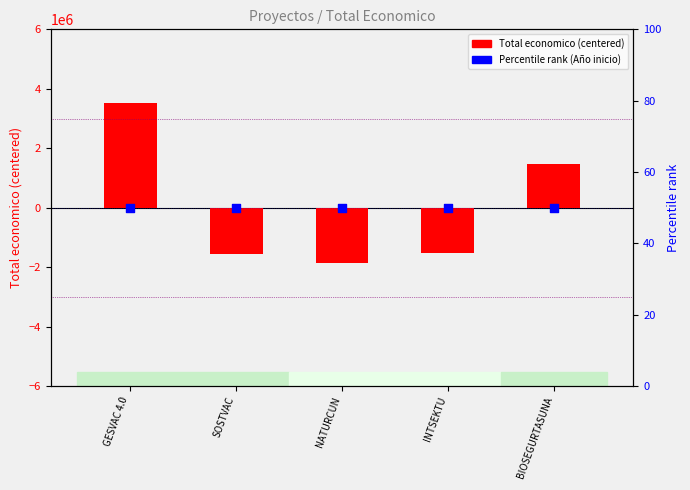

At which category is the sum across all series the highest?

GESVAC 4.0